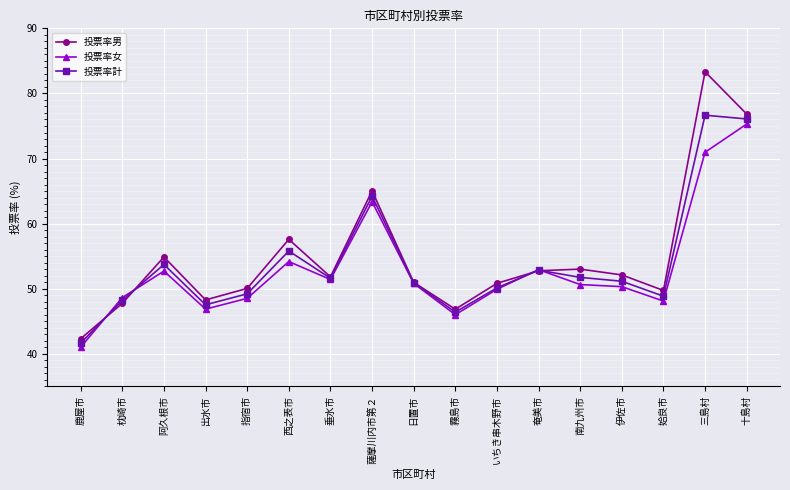

Which series changed the most between 出水市 and いちき串木野市?

投票率女